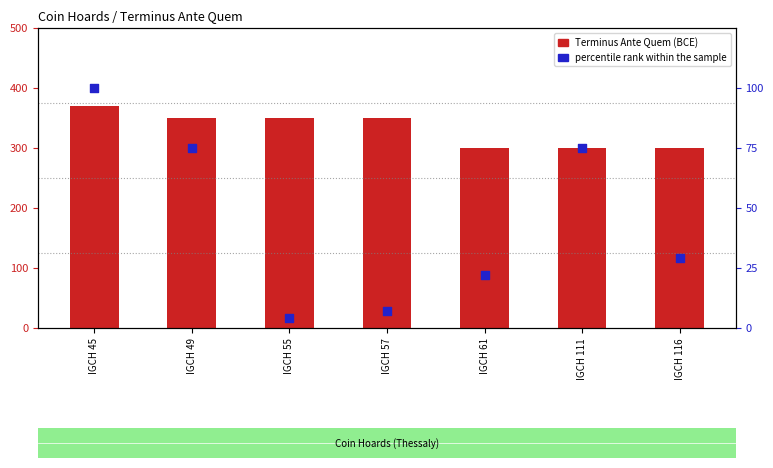

At which category is the sum across all series the highest?

IGCH 45